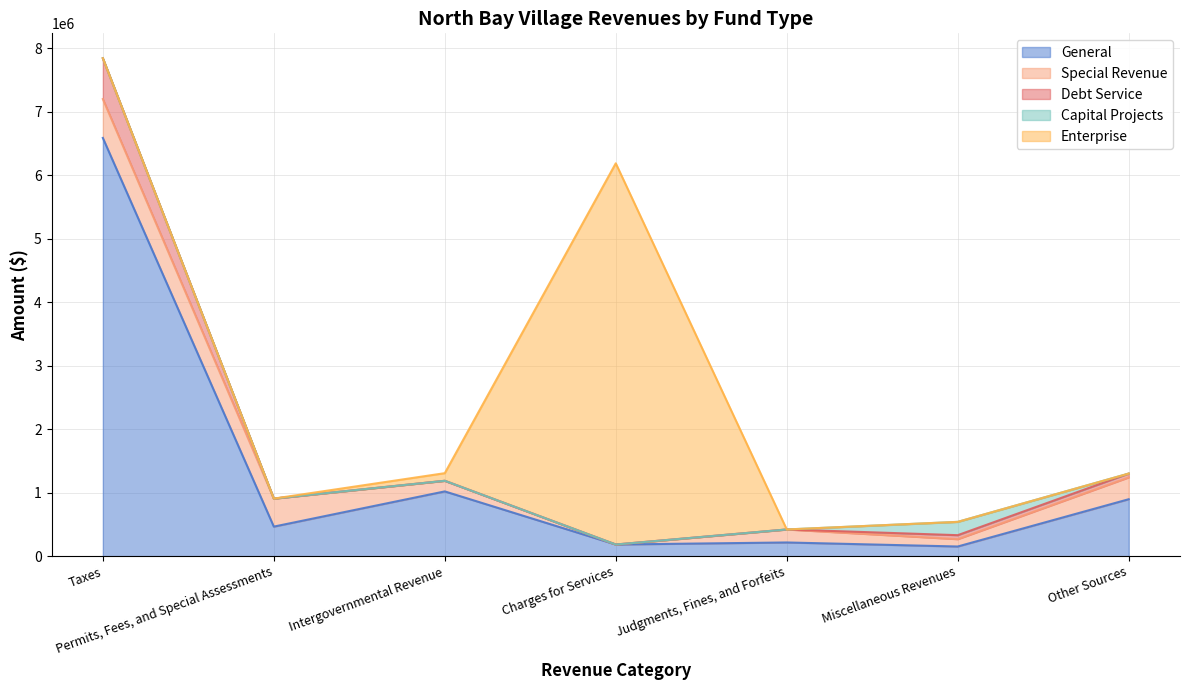

Rank the categories by Enterprise value from lowest to highest.

Taxes, Permits, Fees, and Special Assessments, Judgments, Fines, and Forfeits, Other Sources, Miscellaneous Revenues, Intergovernmental Revenue, Charges for Services